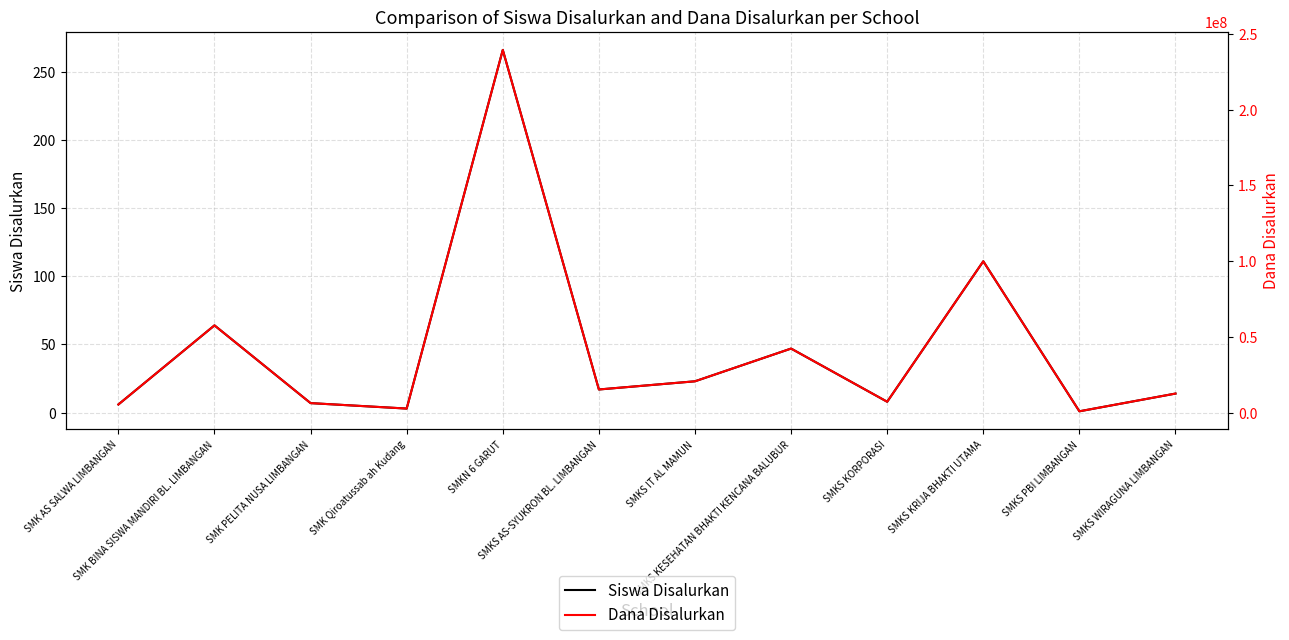

At SMKS PBI LIMBANGAN, list the series in order from smallest to largest.

Siswa Disalurkan, Dana Disalurkan